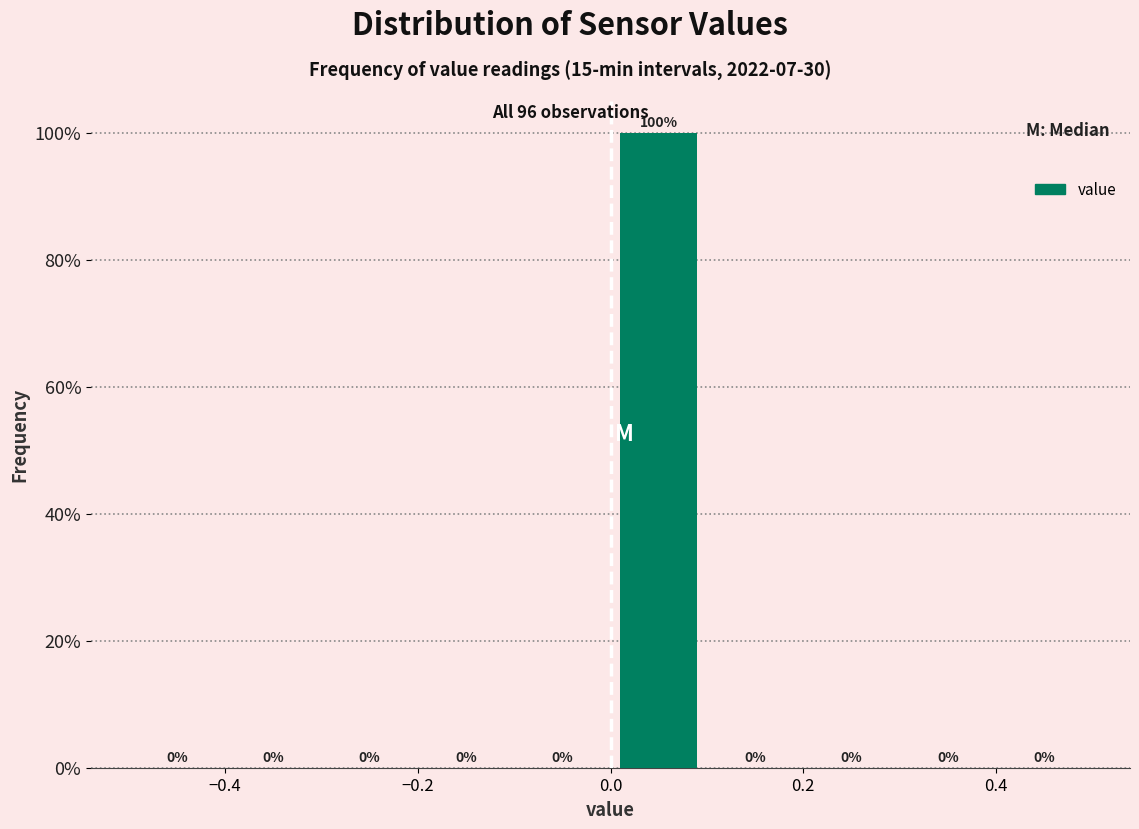

What is the height of the bar covering 0.0 to 0.1 on the x-axis?

100